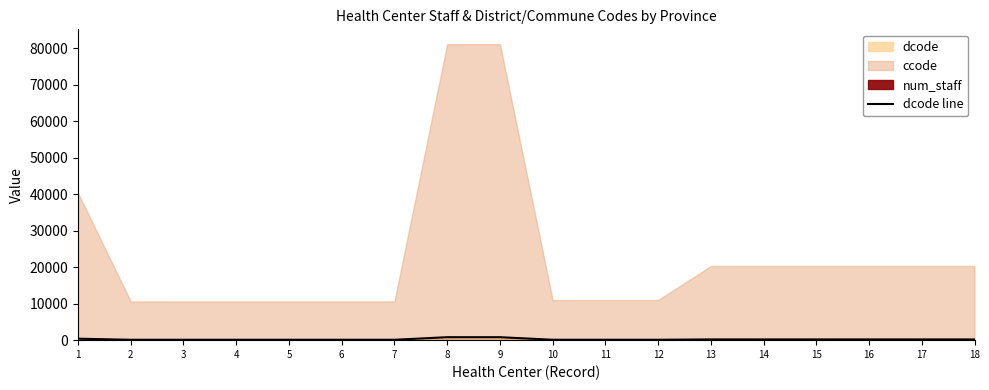

Rank the categories by value from lowest to highest.

2, 3, 4, 5, 6, 7, 10, 11, 12, 13, 14, 15, 16, 17, 18, 1, 8, 9